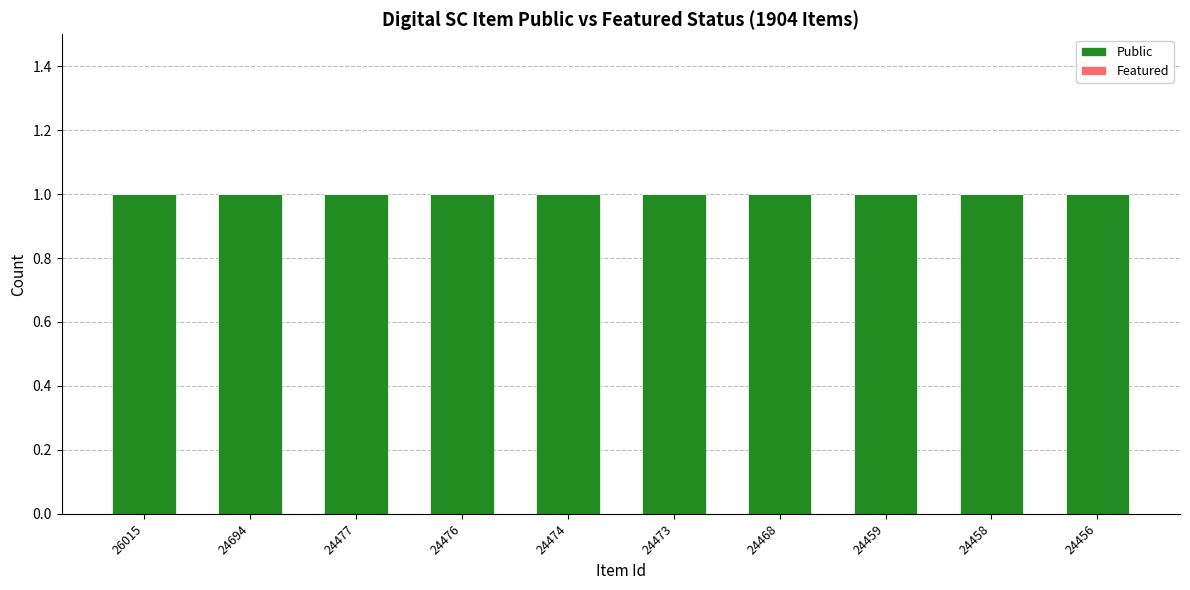

Does the chart contain stacked bars?

No